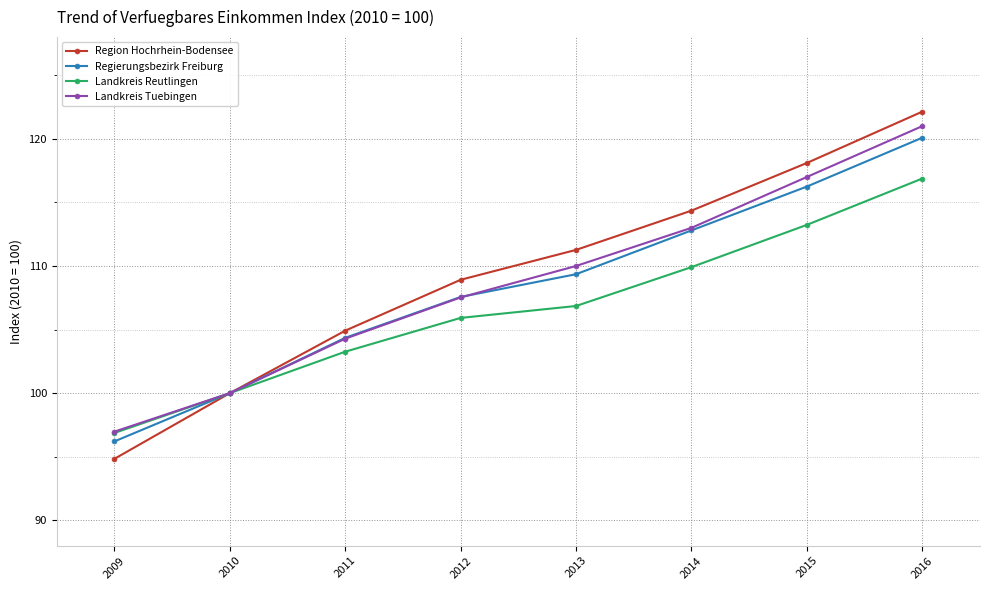

Reading right to left, extract all data points from this chart.

Region Hochrhein-Bodensee: 2016=122.1	2015=118.1	2014=114.4	2013=111.3	2012=108.9	2011=104.9	2010=100.0	2009=94.8
Regierungsbezirk Freiburg: 2016=120.1	2015=116.2	2014=112.8	2013=109.4	2012=107.6	2011=104.4	2010=100.0	2009=96.2
Landkreis Reutlingen: 2016=116.9	2015=113.2	2014=109.9	2013=106.9	2012=105.9	2011=103.3	2010=100.0	2009=96.9
Landkreis Tuebingen: 2016=121.0	2015=117.0	2014=113.0	2013=110.0	2012=107.5	2011=104.3	2010=100.0	2009=97.0